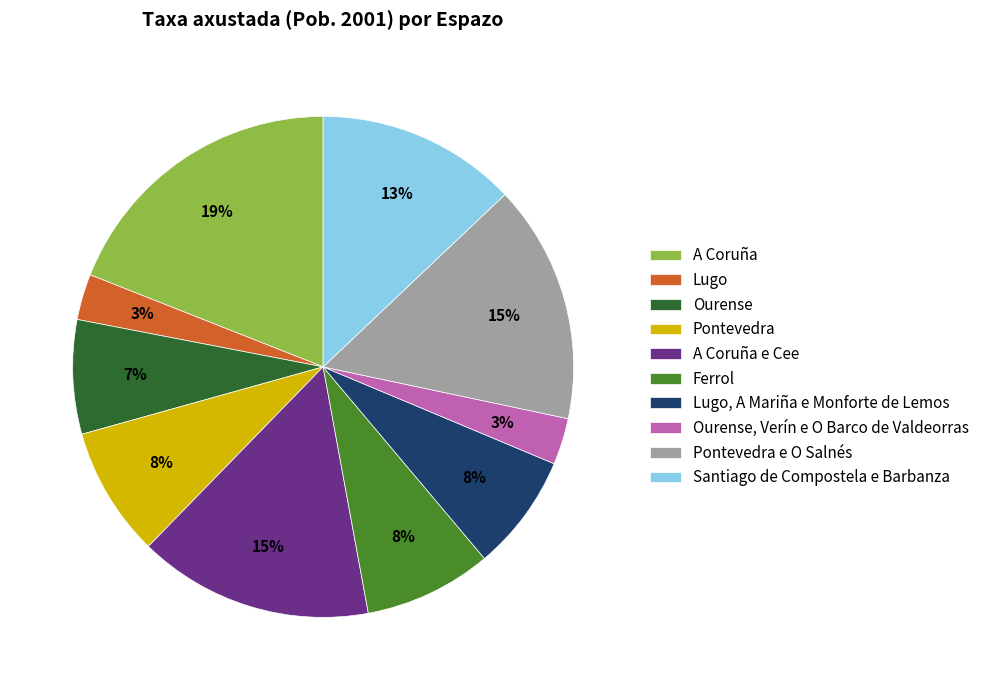

Does Ferrol account for over 50% of the chart?

No